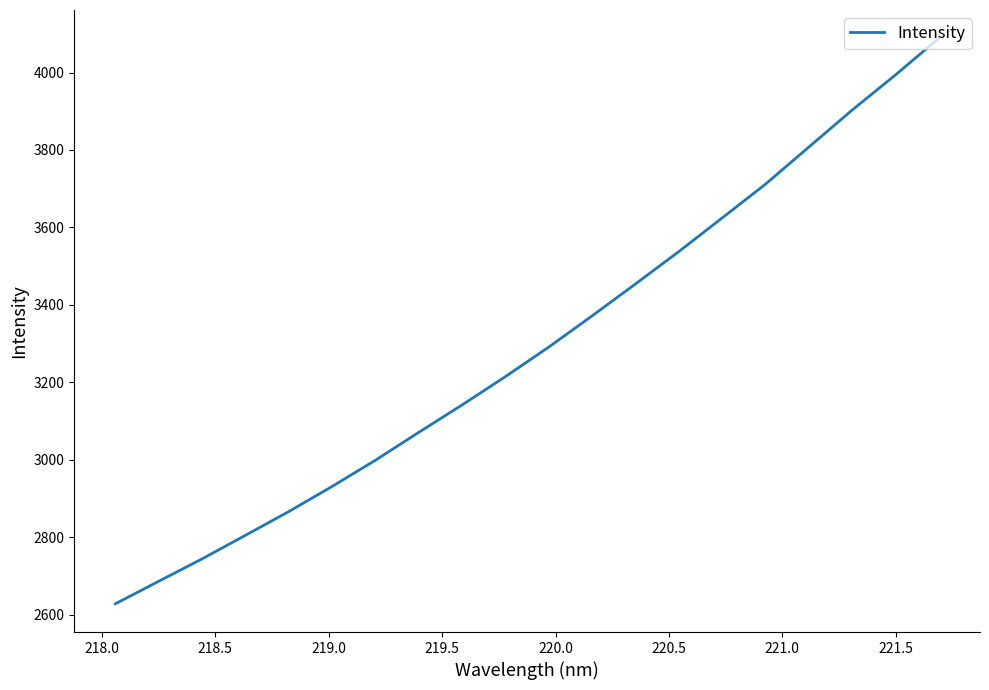

What is the difference between the maximum and minimum values?

1460.2